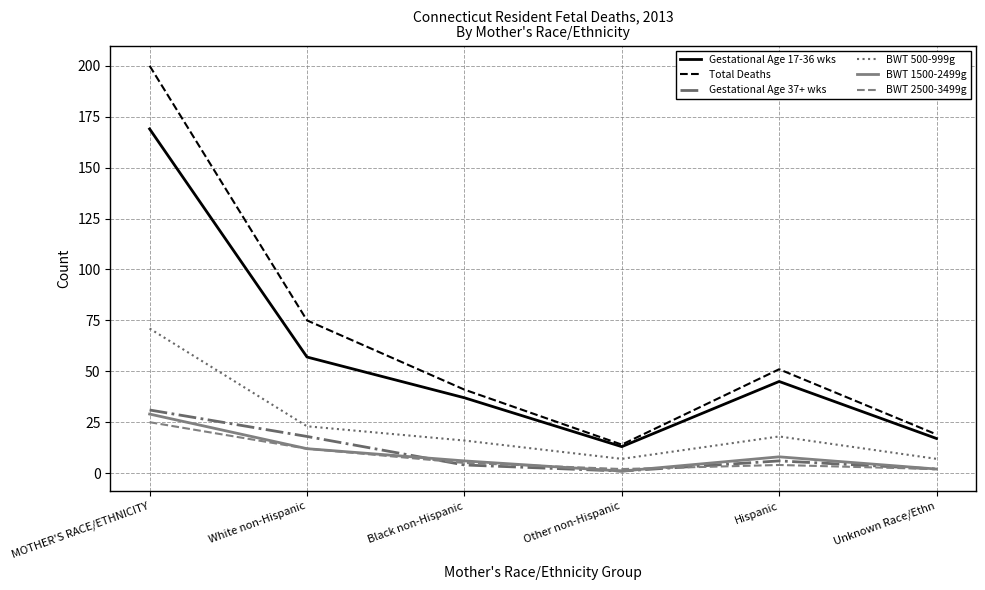

Reading right to left, extract all data points from this chart.

Gestational Age 17-36 wks: 17	45	13	37	57	169
Total Deaths: 19	51	14	41	75	200
Gestational Age 37+ wks: 2	6	1	4	18	31
BWT 500-999g: 7	18	7	16	23	71
BWT 1500-2499g: 2	8	1	6	12	29
BWT 2500-3499g: 2	4	2	5	12	25